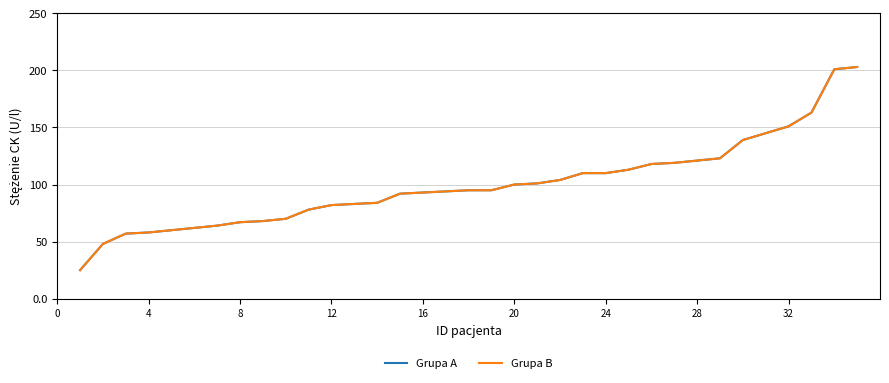

What is the lowest value of the Grupa B series?

25